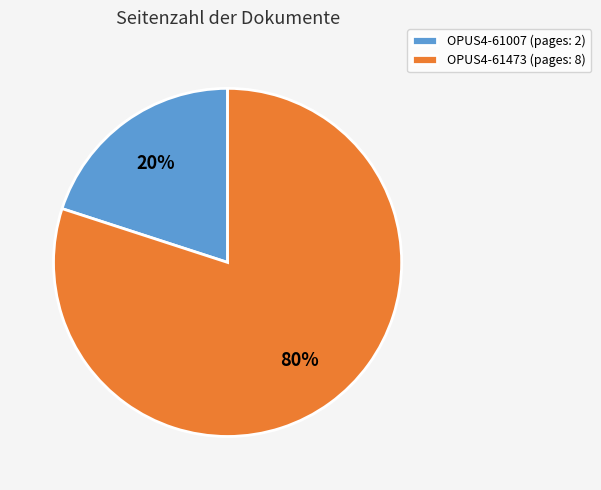

What percentage is the OPUS4-61473 slice, to the nearest percent?

80%